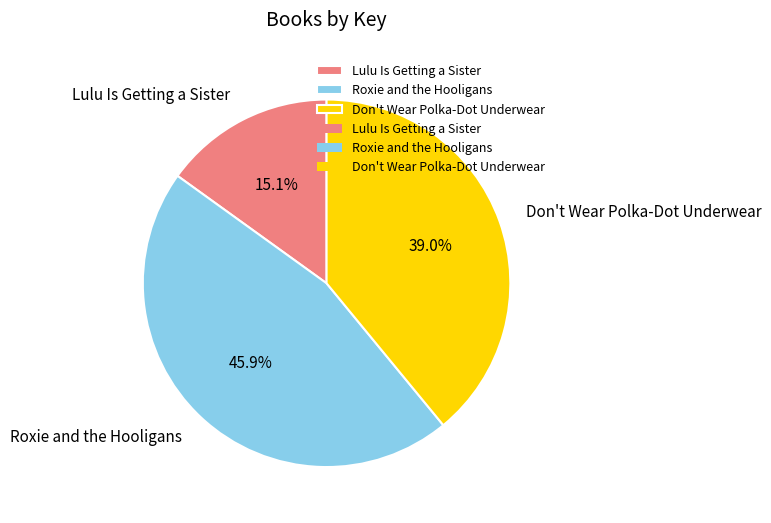

Which category has the biggest portion of the pie?

Roxie and the Hooligans